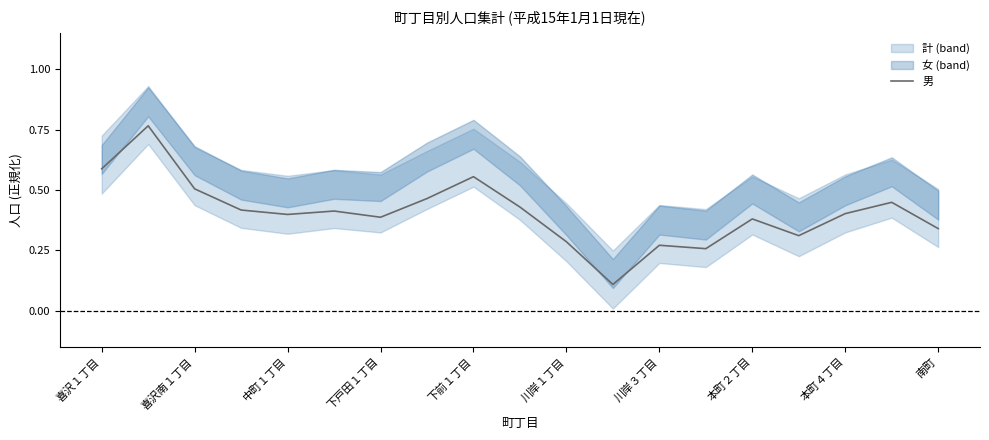

How many interior local valleys (lower than both neighbors) does the data have?

5